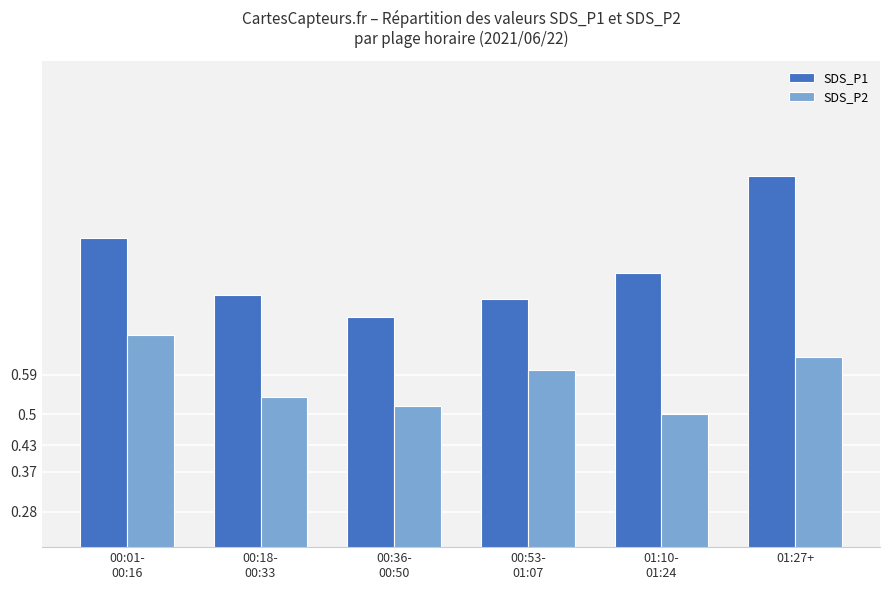

Which series changed the most between 00:18-
00:33 and 00:53-
01:07?

SDS_P2